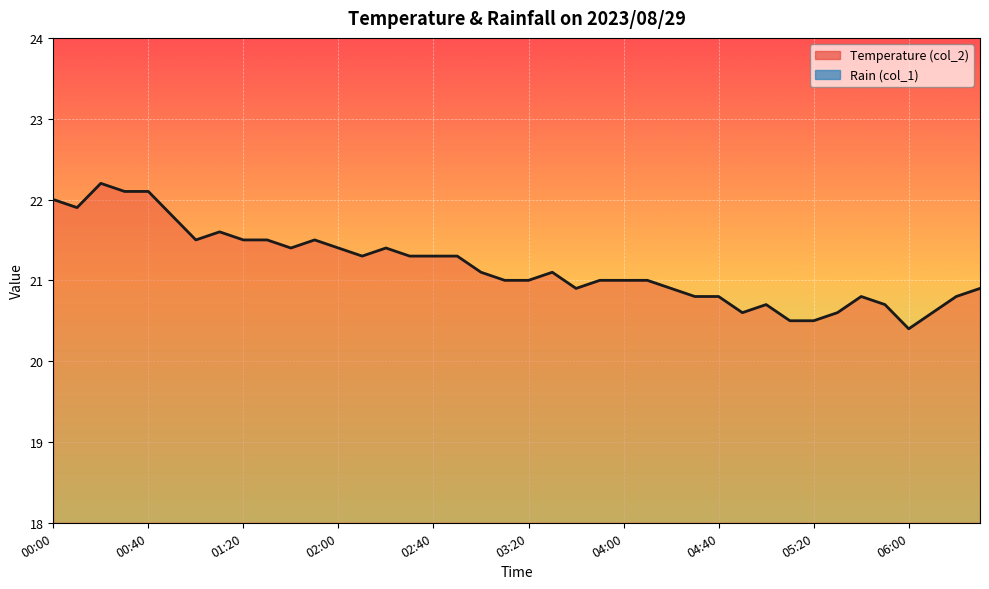

Reading left to right, what are all the values shown in this chart?

22.0	21.9	22.2	22.1	22.1	21.8	21.5	21.6	21.5	21.5	21.4	21.5	21.4	21.3	21.4	21.3	21.3	21.3	21.1	21.0	21.0	21.1	20.9	21.0	21.0	21.0	20.9	20.8	20.8	20.6	20.7	20.5	20.5	20.6	20.8	20.7	20.4	20.6	20.8	20.9